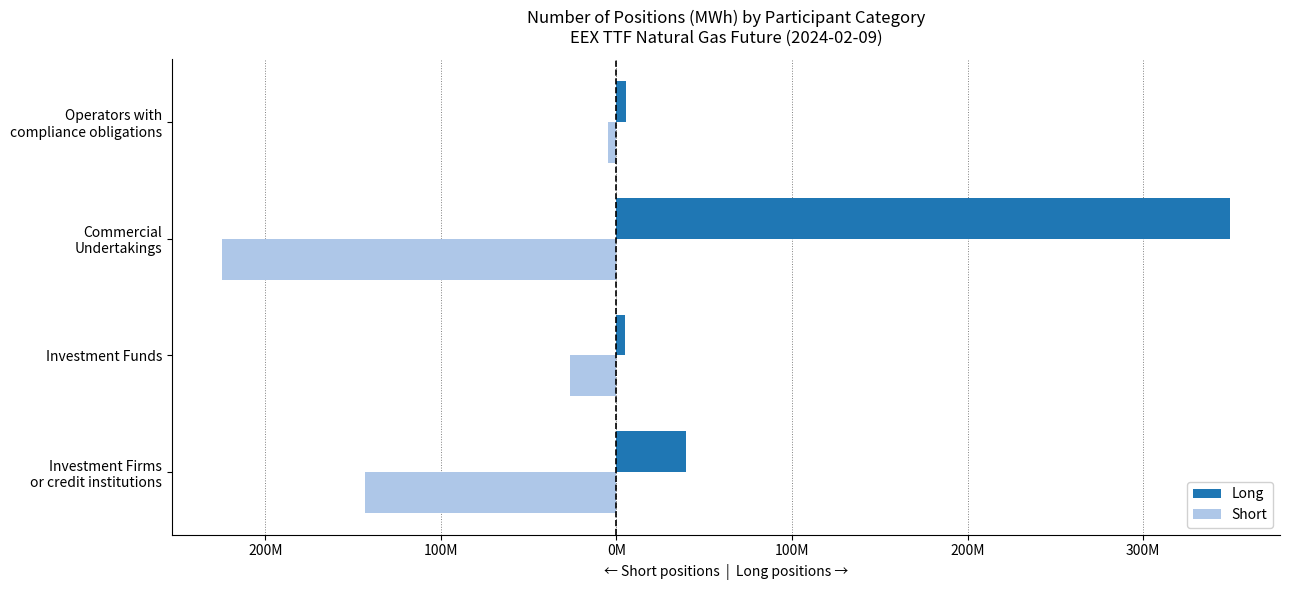

What are all the series names shown in the legend?

Long, Short